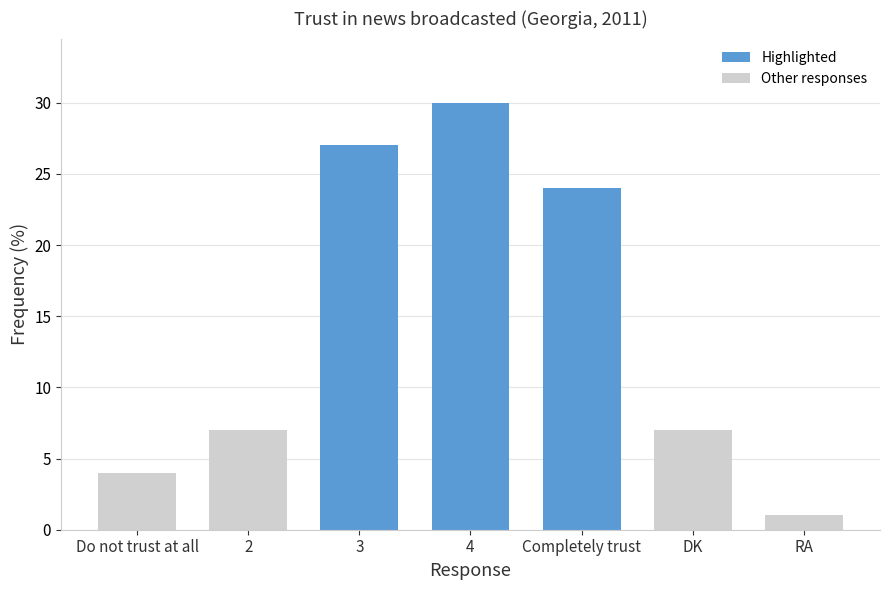

Is it true that the value at RA is 1?

True